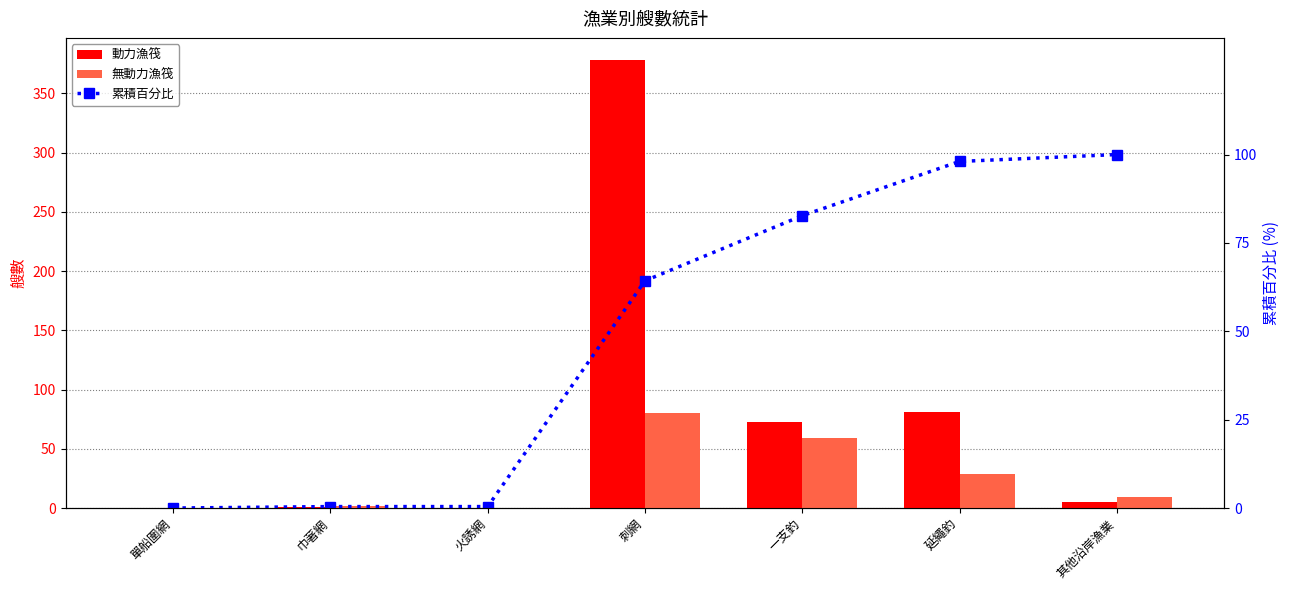

Rank the series by their maximum value, from lowest to highest.

無動力漁筏, 累積百分比, 動力漁筏